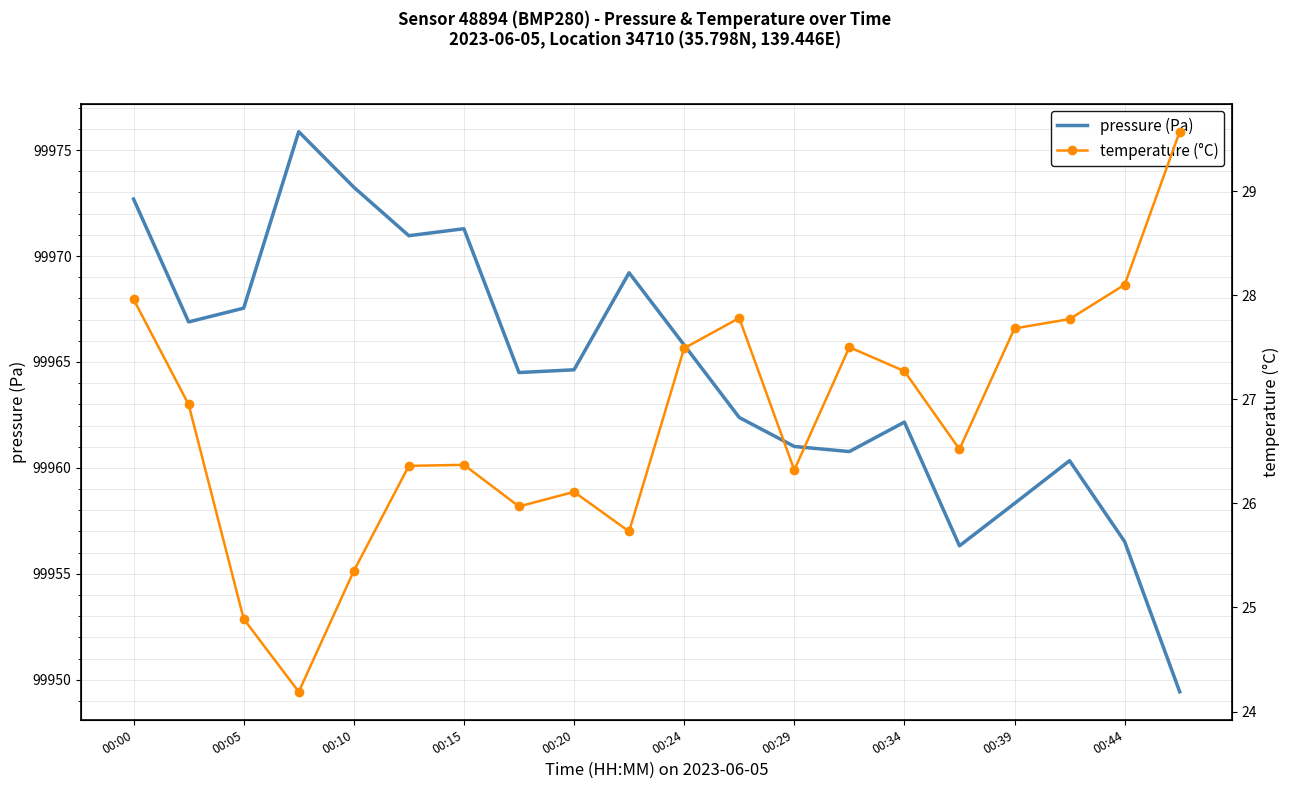

What is the highest value of the pressure (Pa) series?

99975.9